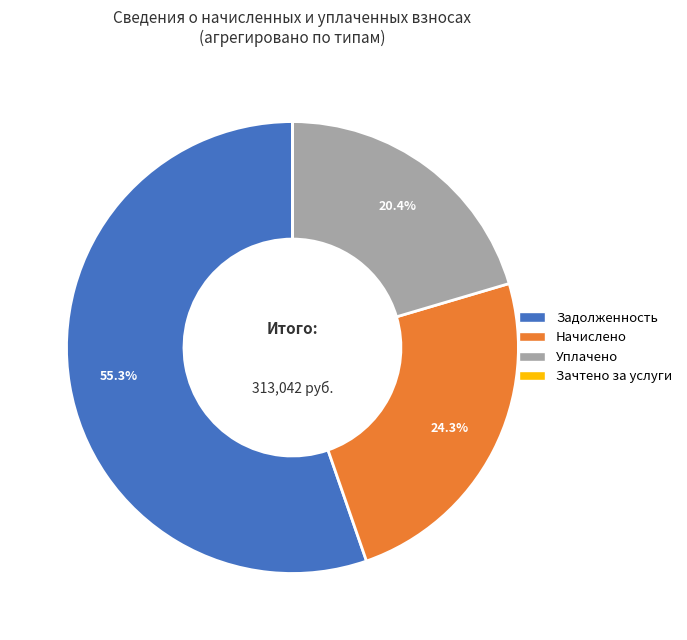

To the nearest percent, what is the difference between the largest and smallest slice percentages?

55%